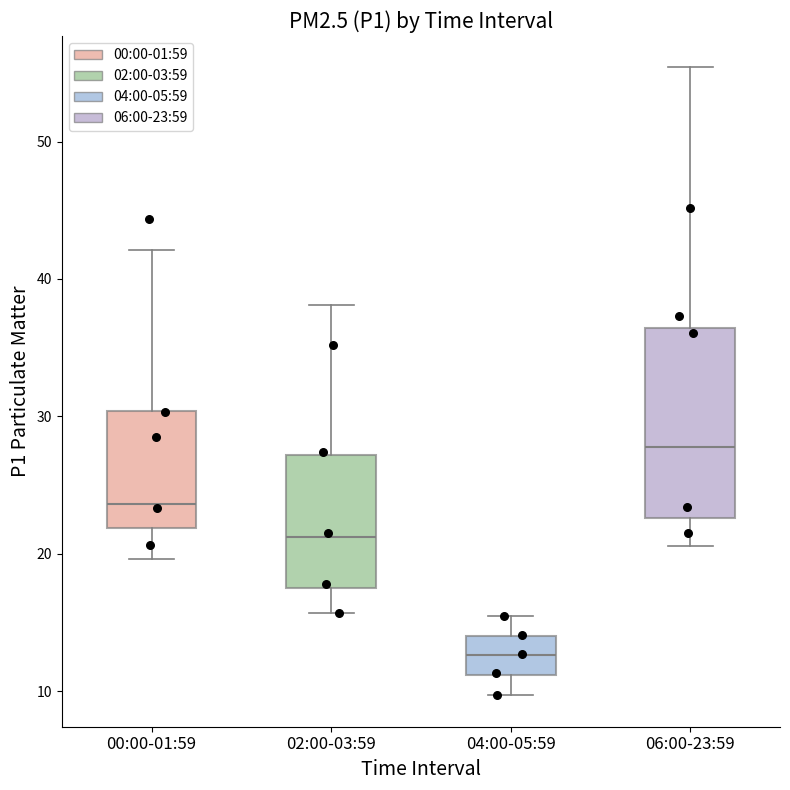

Which box is the tallest, from its lower edge to its upper edge?

06:00-23:59